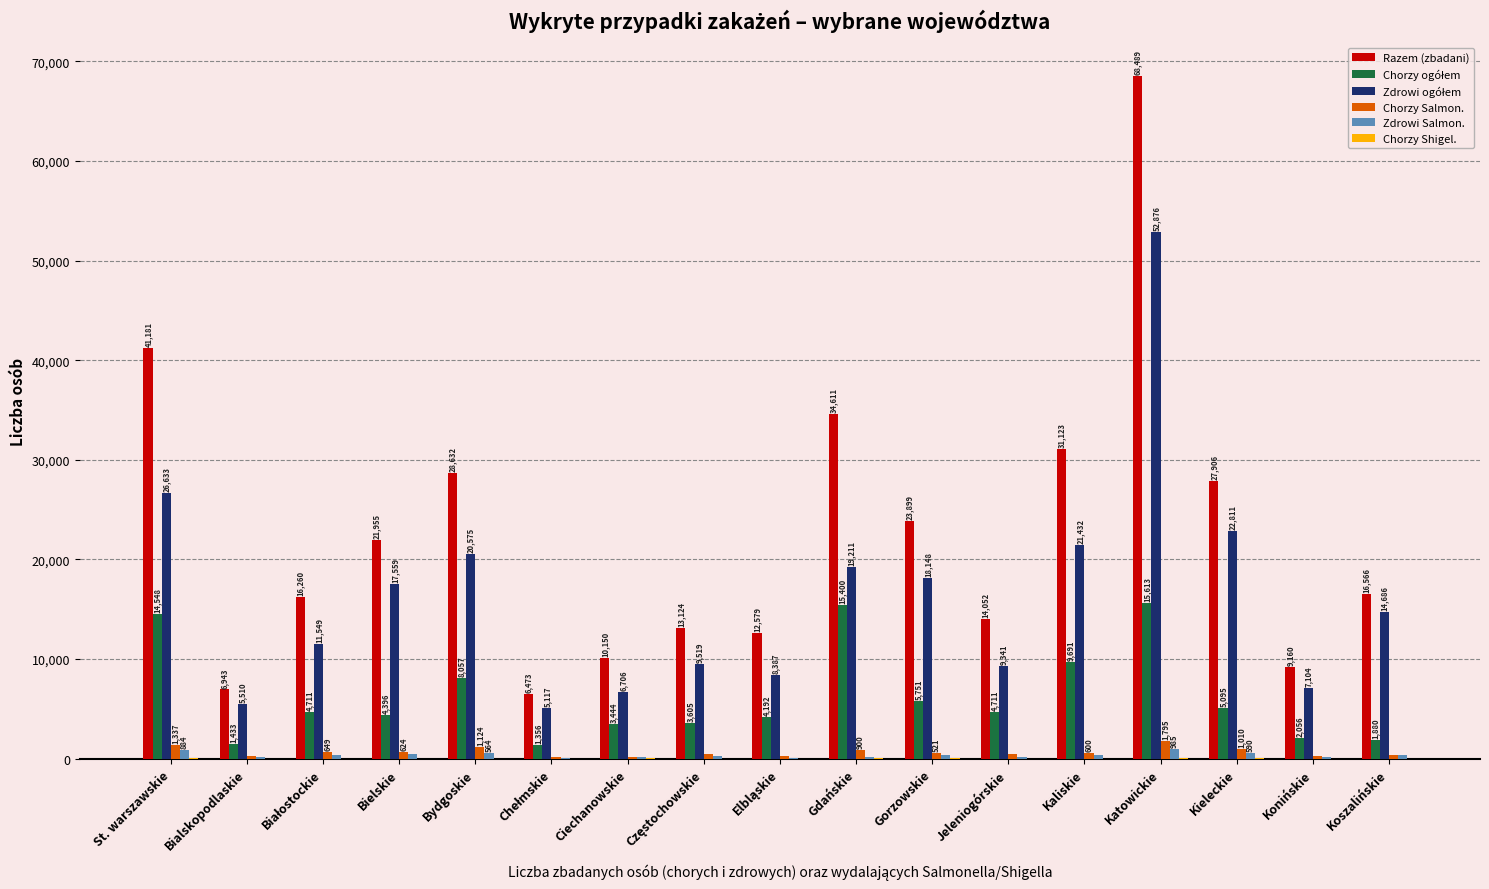

The Chorzy Salmon. series shows 426 at Jeleniogórskie. True or false?

True